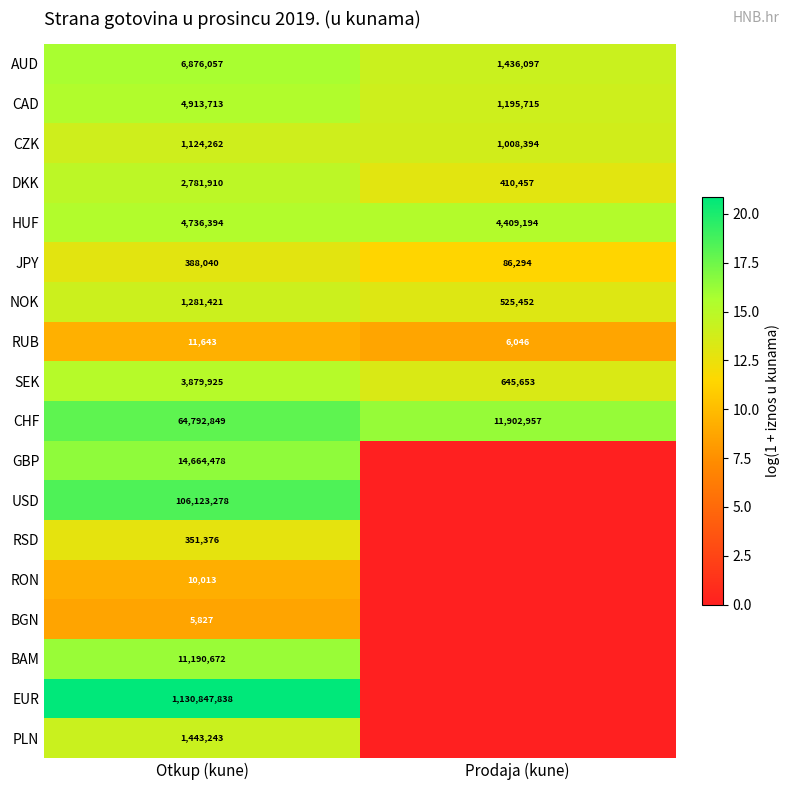

The value of AUD at Prodaja (kune) is 1986581. True or false?

False